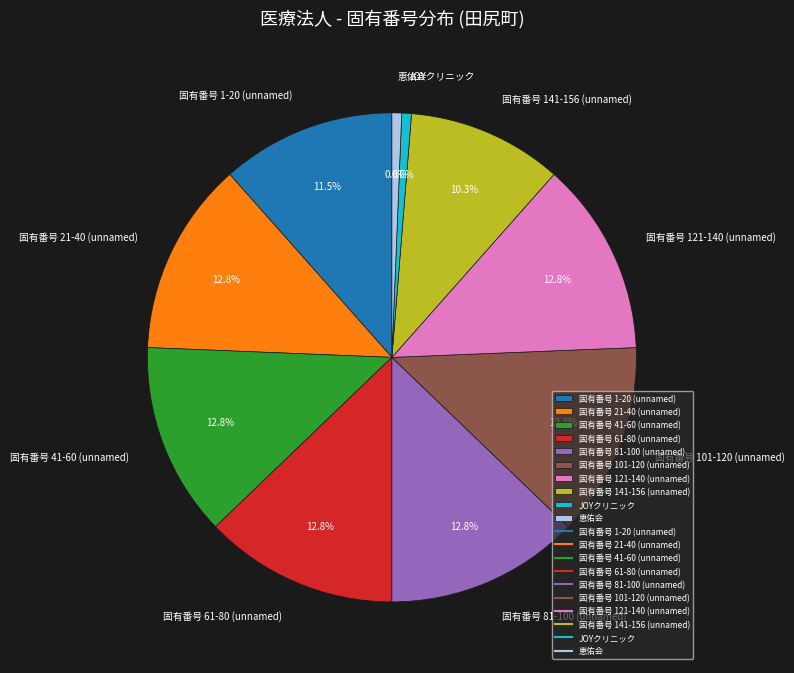

Does any single category account for the majority?

No